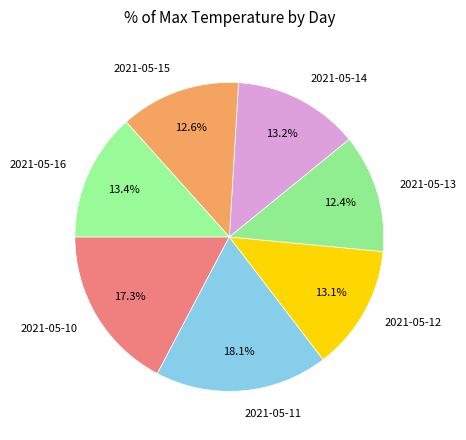

Which has a higher value, 2021-05-10 or 2021-05-15?

2021-05-10